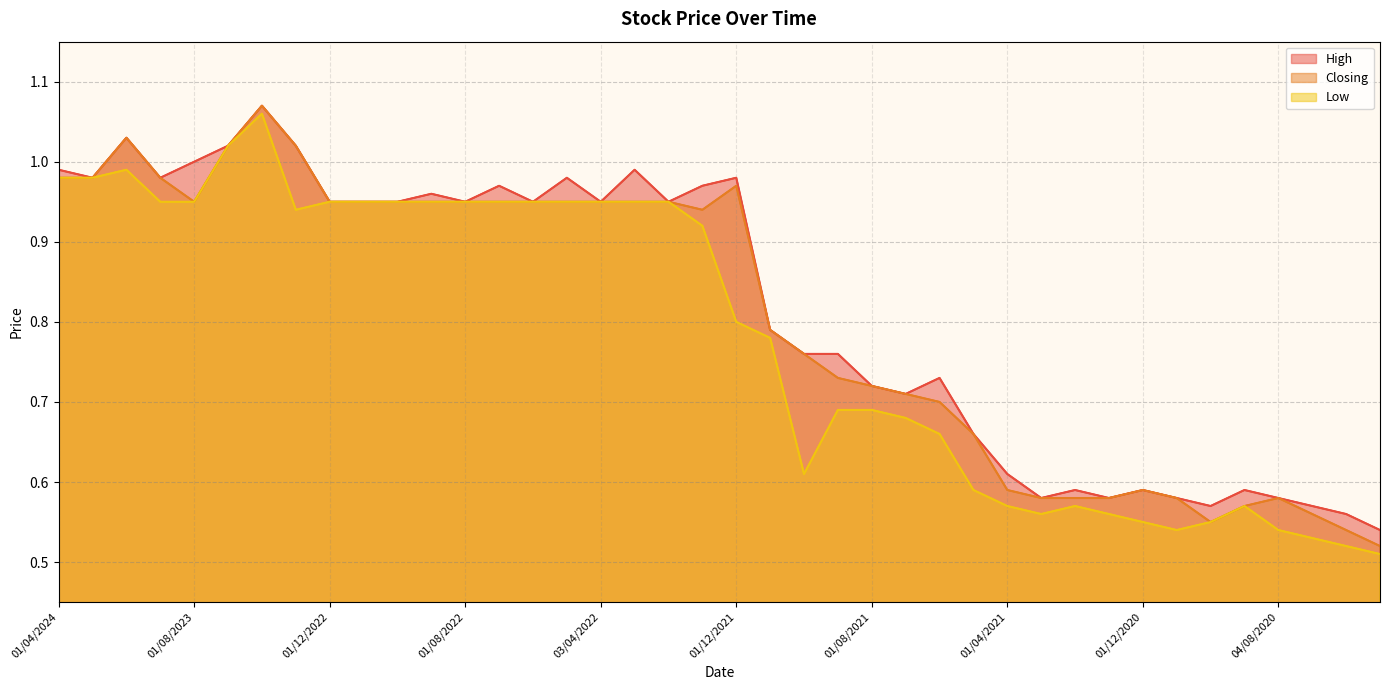

Is the value of Closing at 02/01/2023 greater than the value of High at 01/02/2021?

Yes